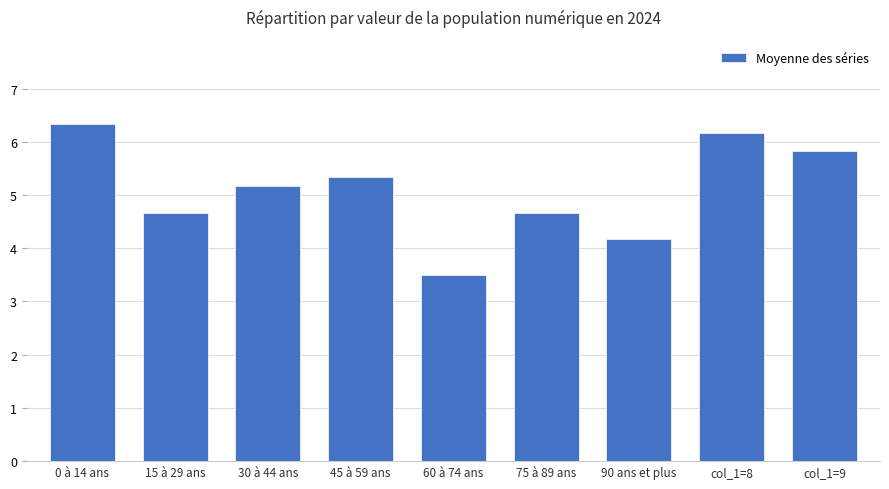

What is the value of the 6th bar from the left?

4.7